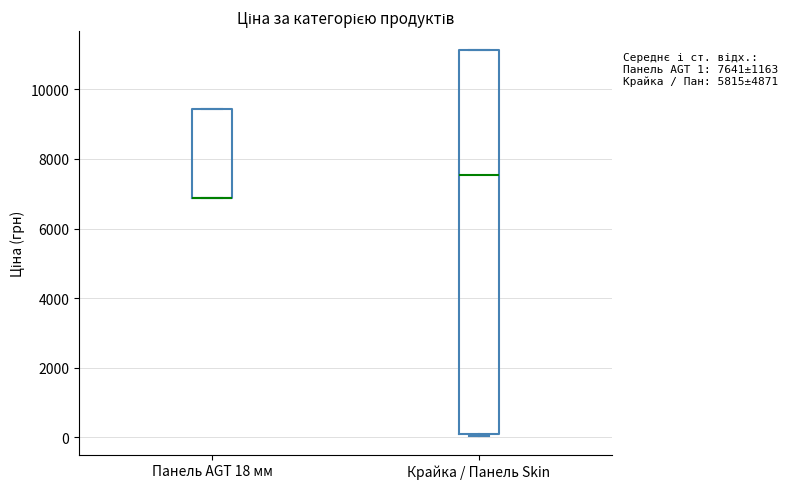

Comparing the boxes themselves (not the whiskers), which one is the tallest?

Крайка / Панель Skin